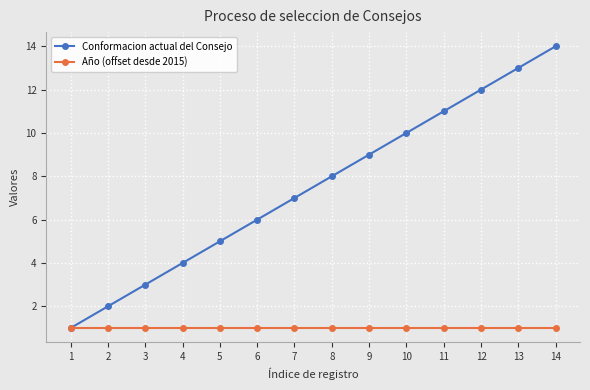

Rank the series by their average value, from lowest to highest.

Año (offset desde 2015), Conformacion actual del Consejo